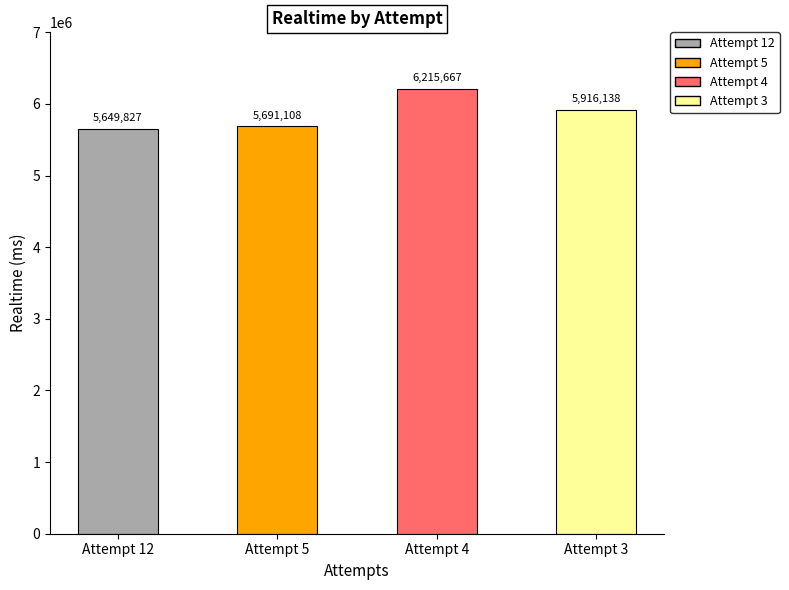

At which label does the data first exceed 5916138?

Attempt 4